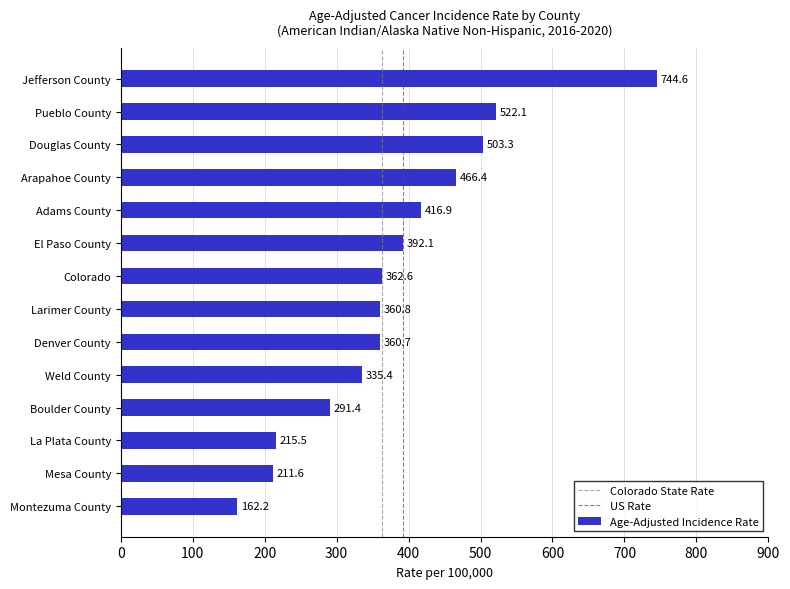

What is the greatest value displayed?

744.6